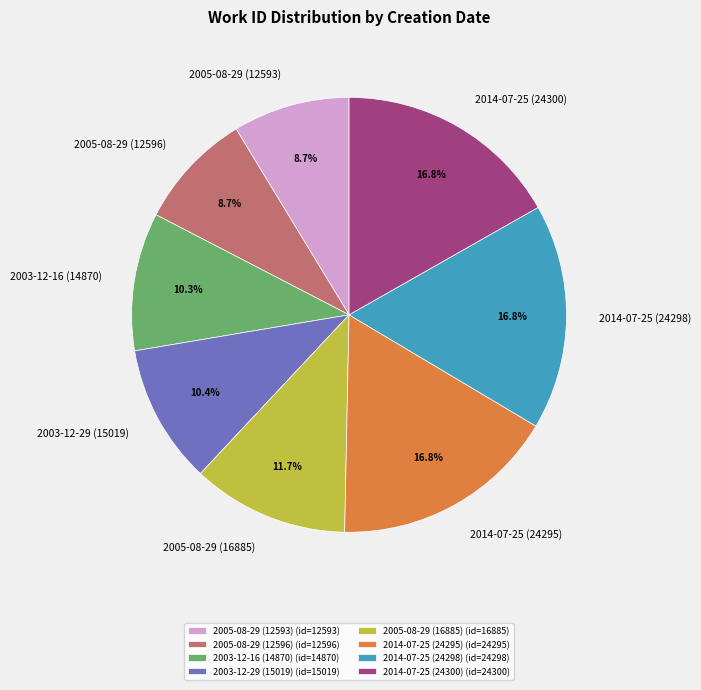

To the nearest percent, what is the average slice percentage?

12%